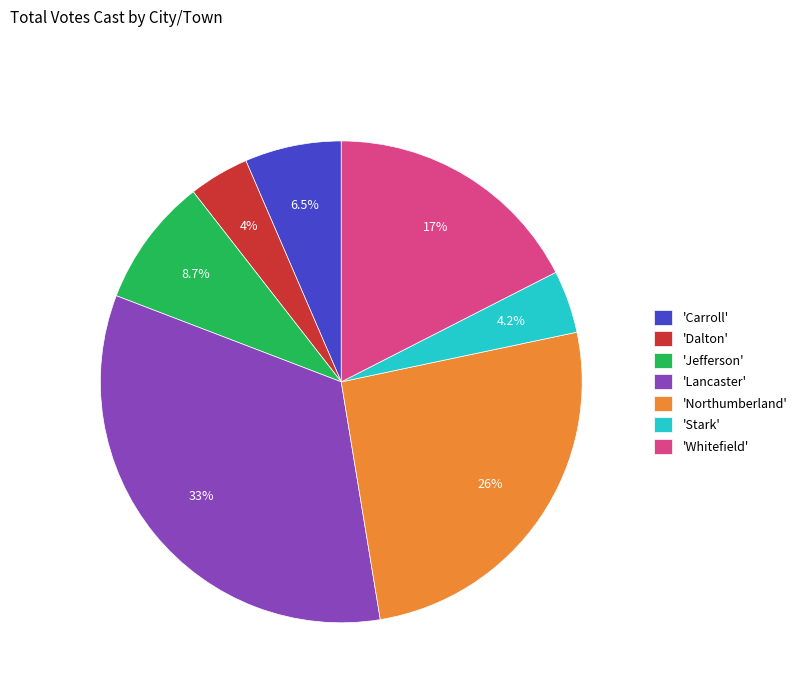

Which slice is the largest?

'Lancaster'